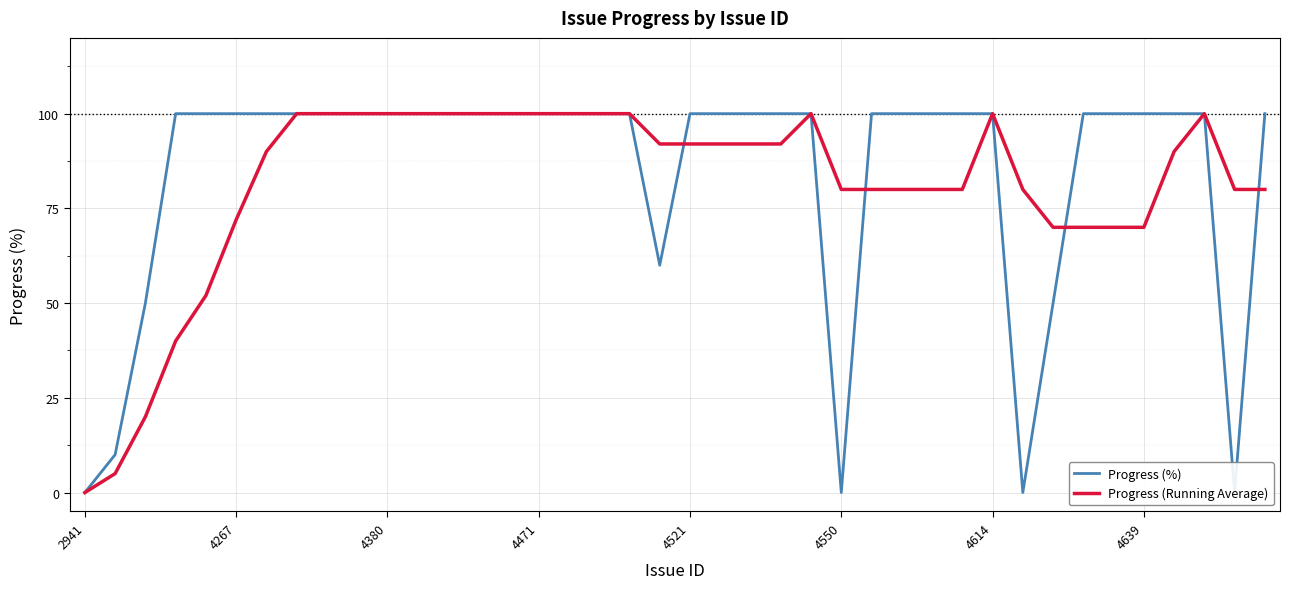

Reading left to right, list all the values displayed in this chart.

Progress (%): 0	10	50	100	100	100	100	100	100	100	100	100	100	100	100	100	100	100	100	60	100	100	100	100	100	0	100	100	100	100	100	0	50	100	100	100	100	100	0	100
Progress (Running Average): 0	5	20	40	52	72	90	100	100	100	100	100	100	100	100	100	100	100	100	92	92	92	92	92	100	80	80	80	80	80	100	80	70	70	70	70	90	100	80	80